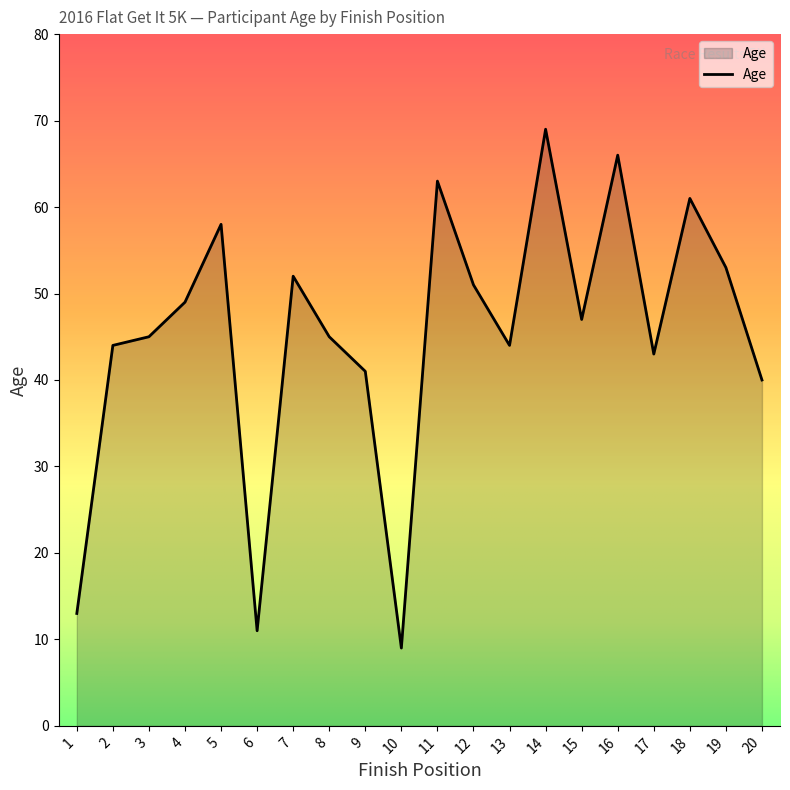

What is the difference between the second highest and minimum values?

57